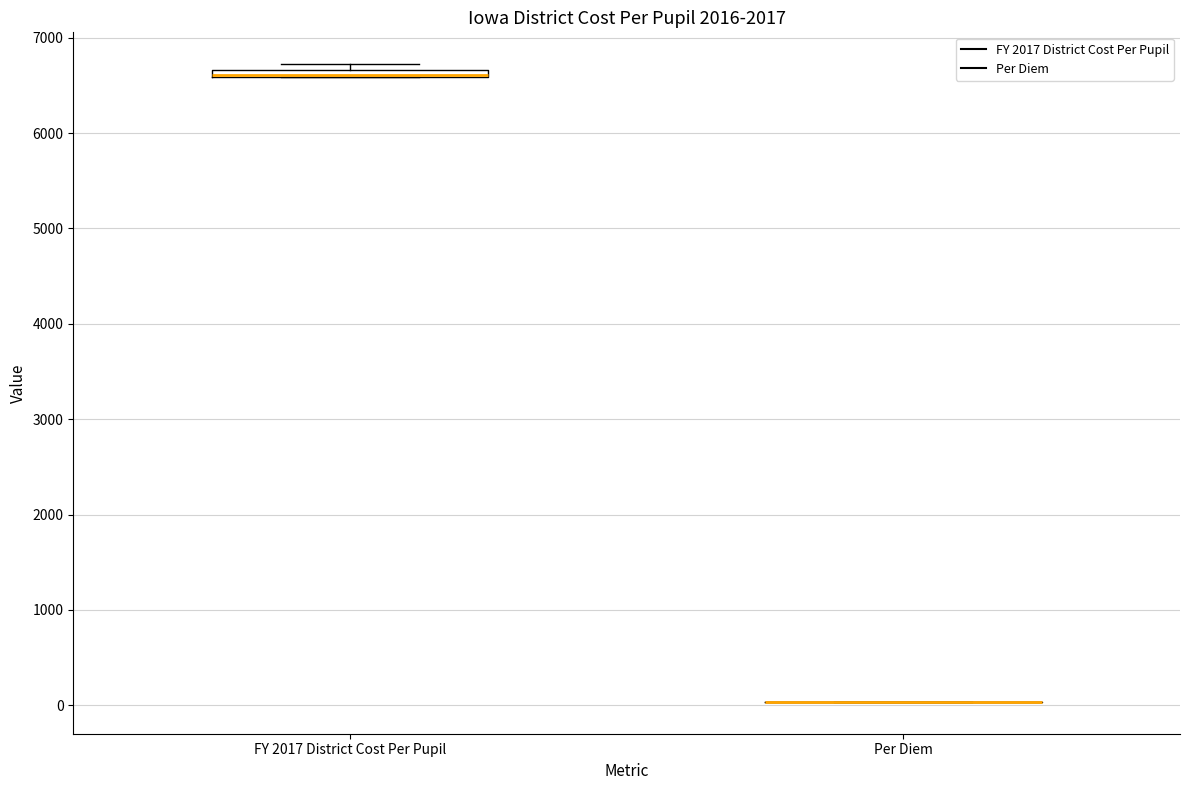

Where is the upper edge of the box for FY 2017 District Cost Per Pupil on the y-axis? The values are not printed on the chart, so give them approximately, as read against the axis.

6700